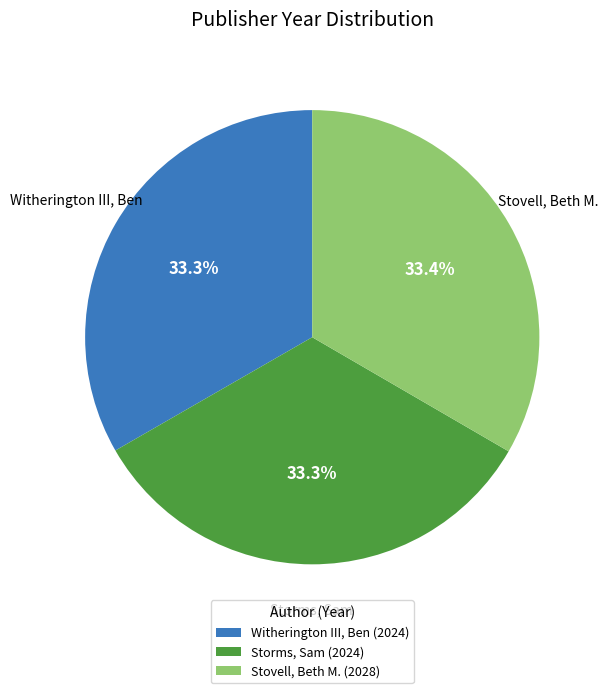

The Witherington III, Ben slice represents 28% of the pie. True or false?

False